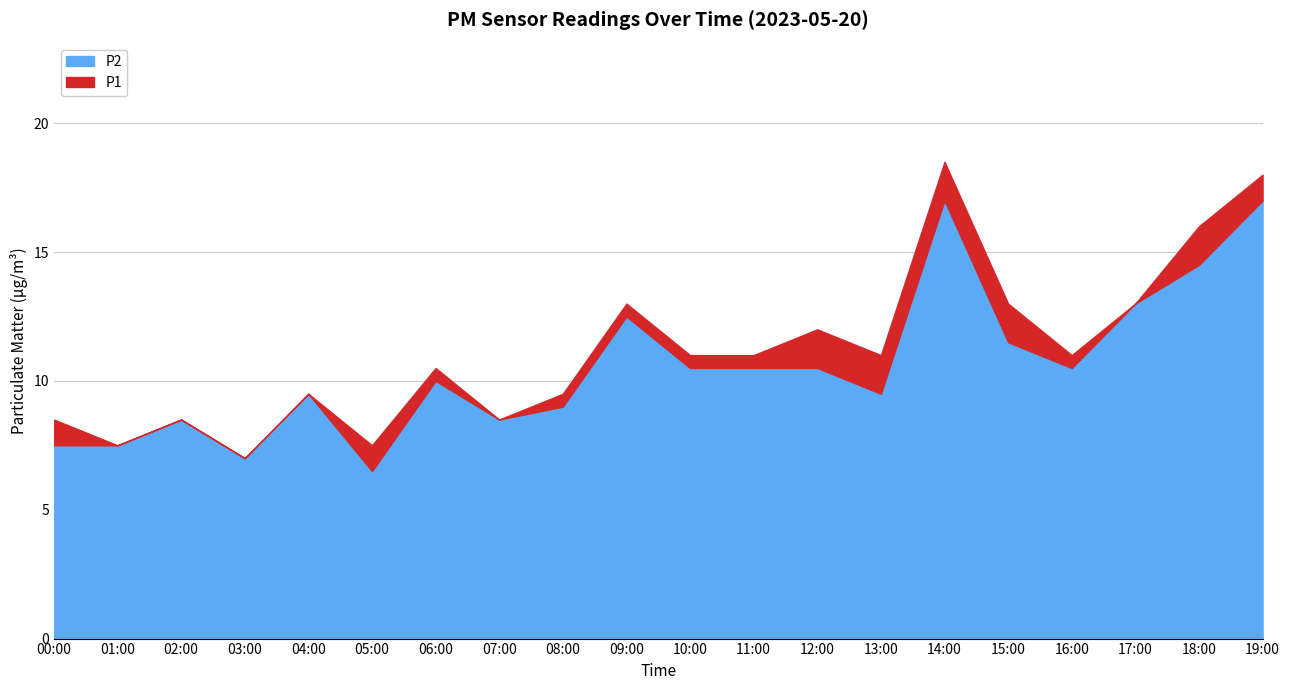

Does the chart display data point markers on the line(s)?

No